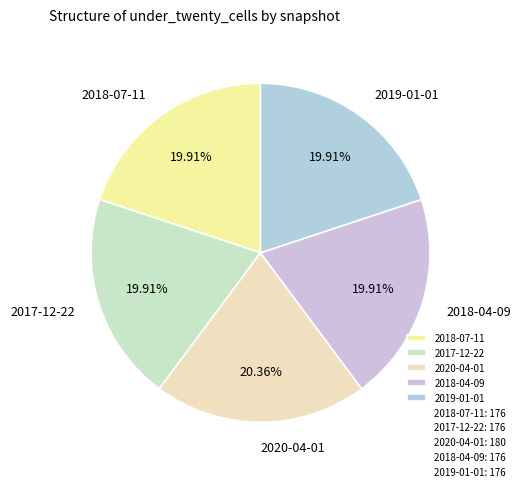

How many slices are in this pie chart?

5